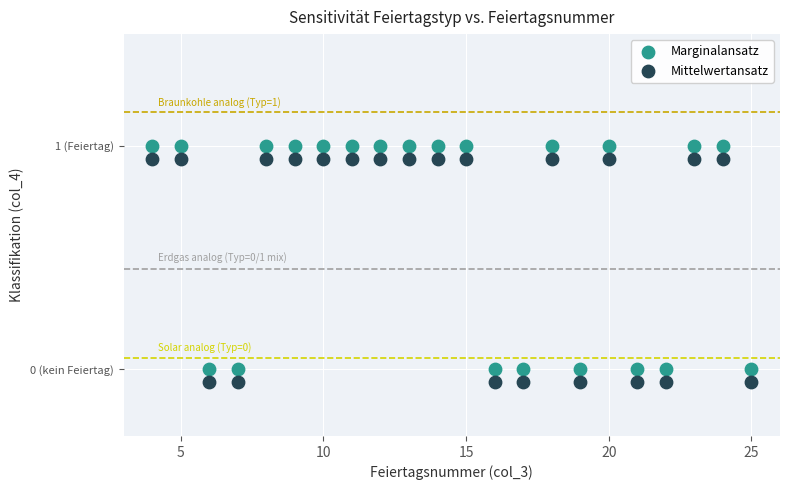

What are all the series names shown in the legend?

Marginalansatz, Mittelwertansatz